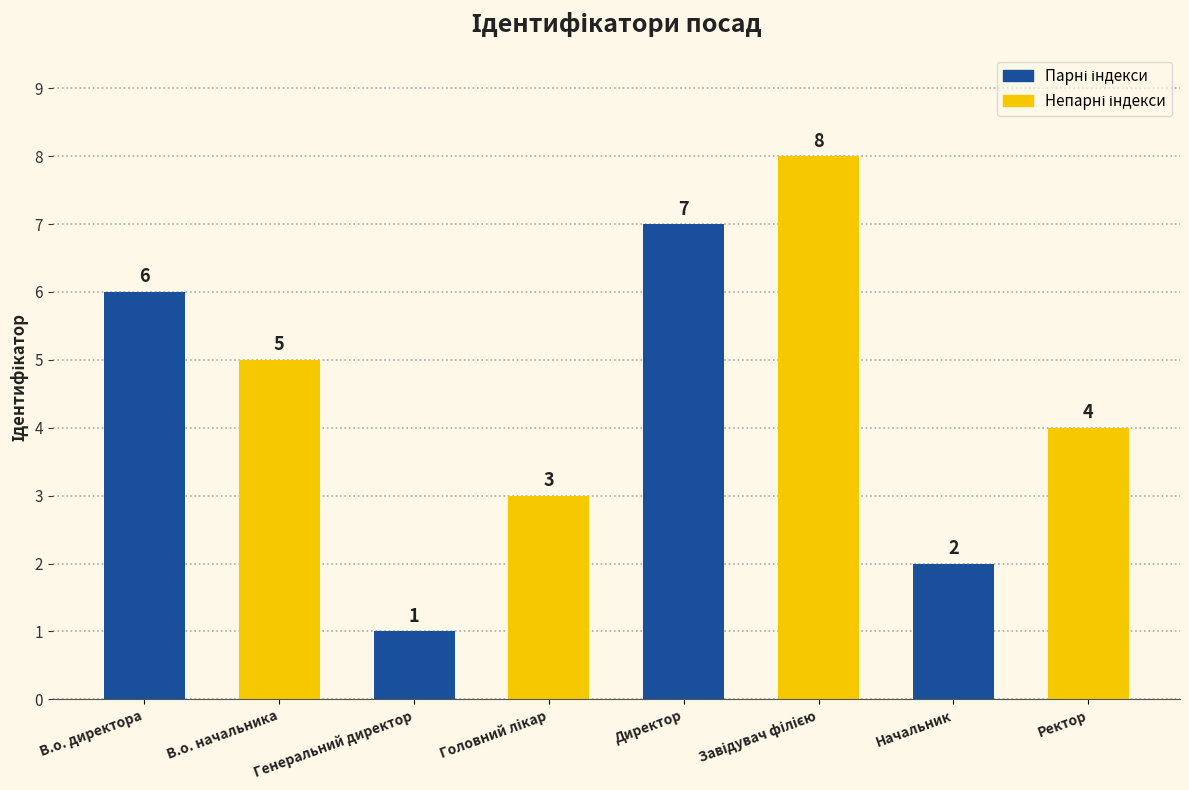

What is the change in value from В.о. начальника to Директор?

+2